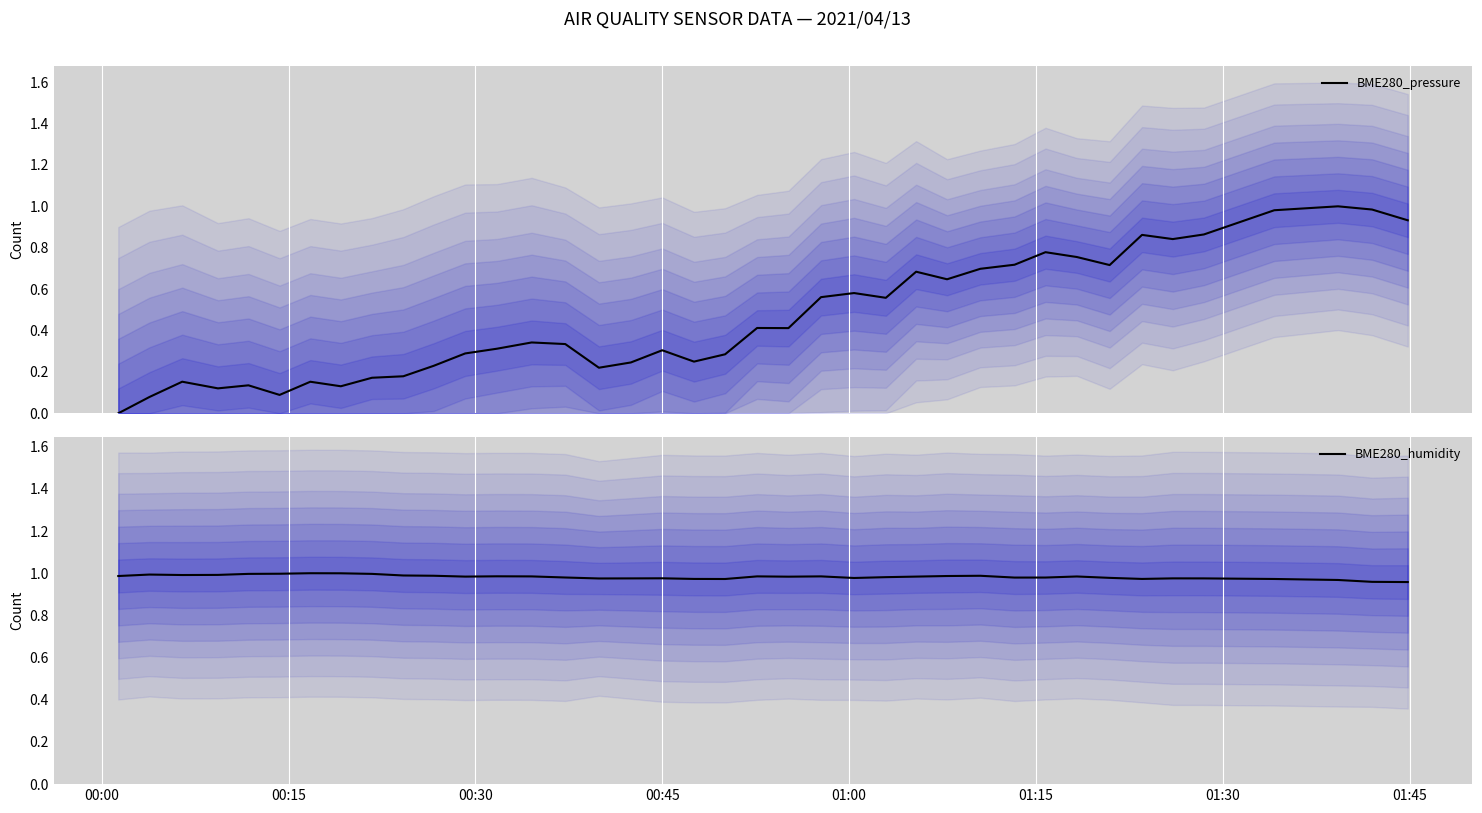

Where is the first local maximum for BME280_humidity?

00:15